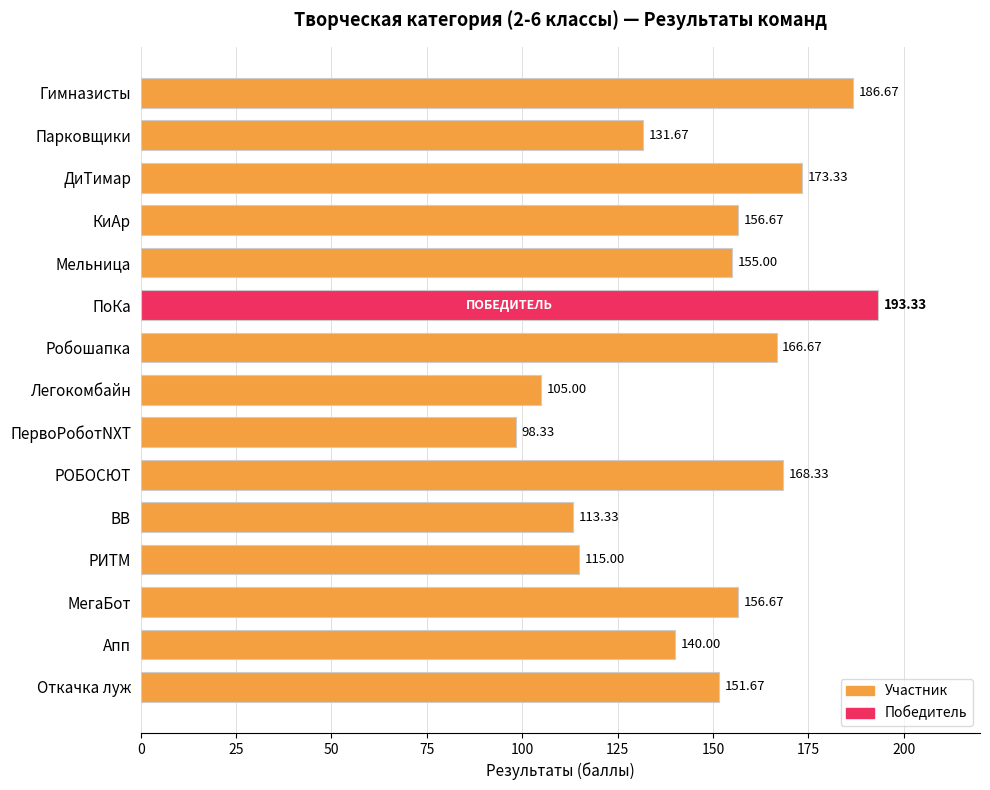

At which label is the value closest to 145?

Апп